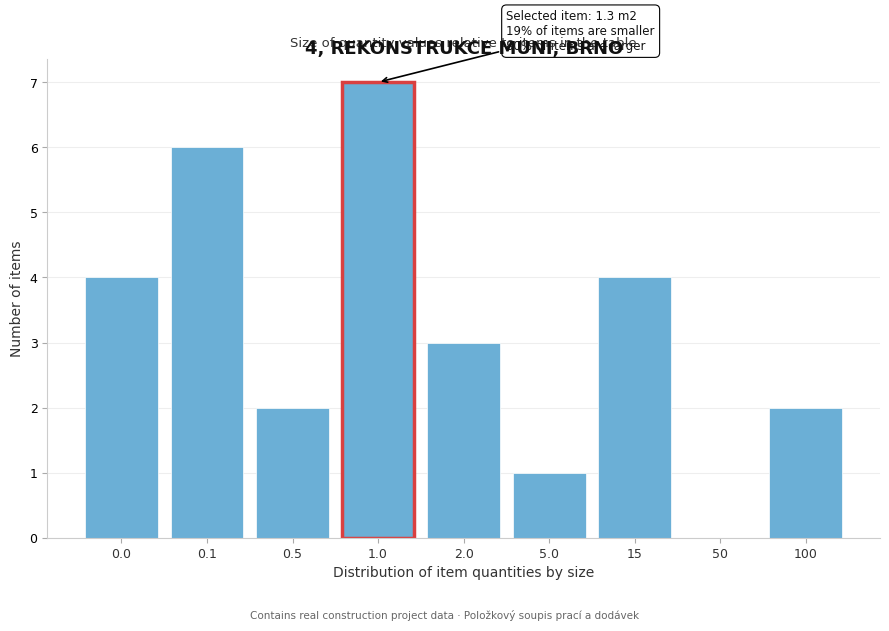

Reading left to right, transcribe all the data shown in this chart.

0.0=4	0.1=6	0.5=2	1.0=7	2.0=3	5.0=1	15=4	50=0	100=2